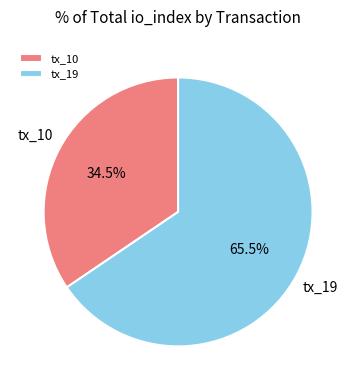

Is it true that tx_10 is 29% of the pie?

False